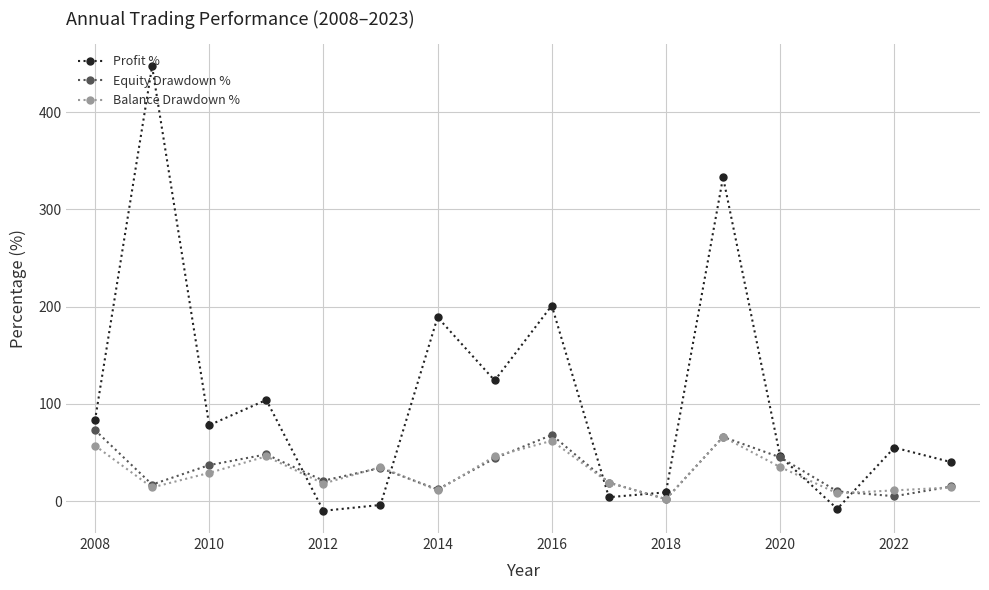

How many interior local valleys does the Profit % series have?

5